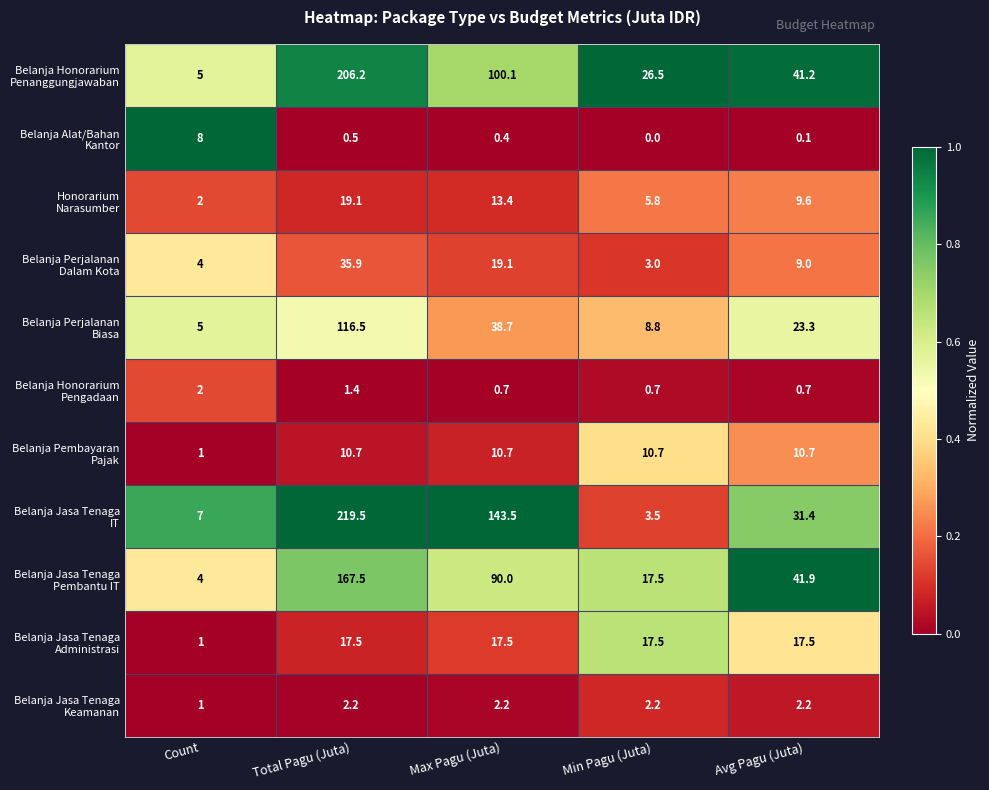

At how many categories does at least one series exceed 30?

3